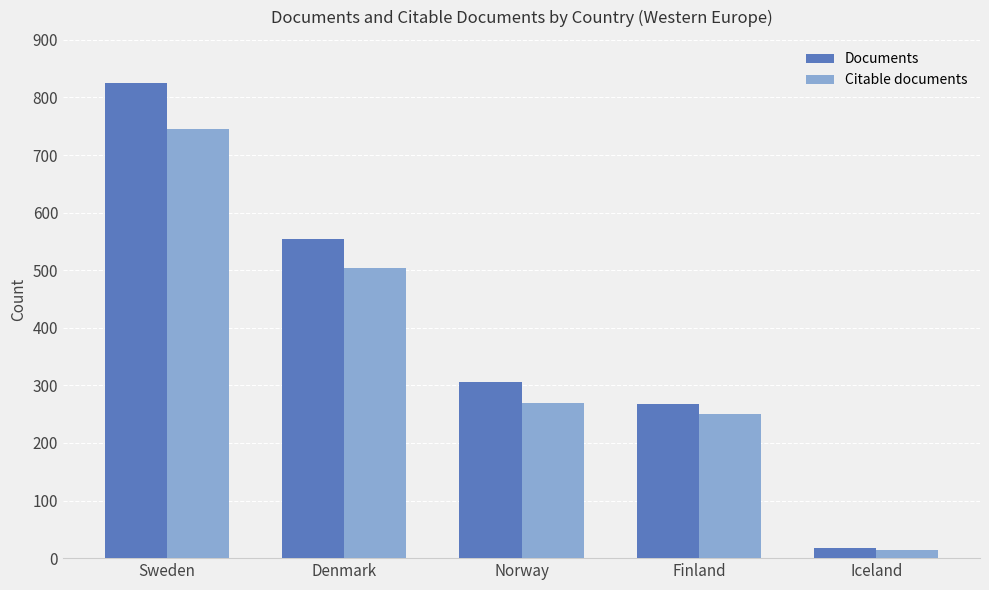

Which series has the largest range (max minus min)?

Documents